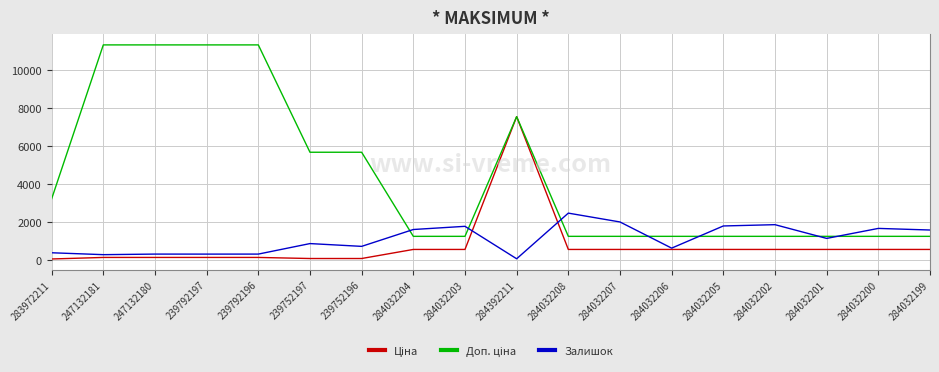

What is the total value across all series at 284032203?

3518.6